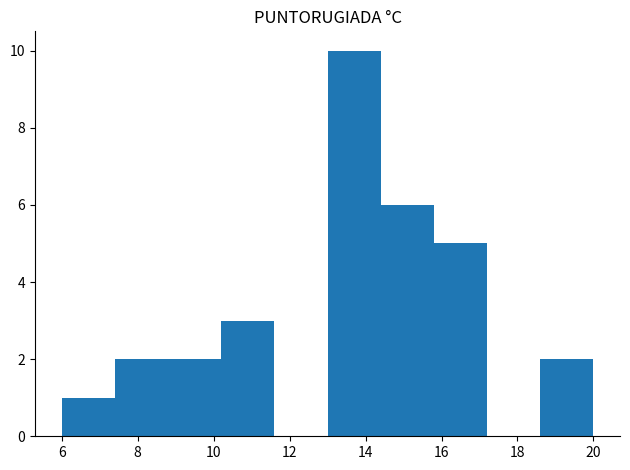

Reading left to right, transcribe this chart: for each bar, give the range it covers on the x-axis and its height. The values are not printed on the chart, so give them approximately, as read against the axis.

6.0 to 7.4: 1
7.4 to 8.8: 2
8.8 to 10.2: 2
10.2 to 11.6: 3
11.6 to 13.0: 0
13.0 to 14.4: 10
14.4 to 15.8: 6
15.8 to 17.2: 5
17.2 to 18.6: 0
18.6 to 20.0: 2